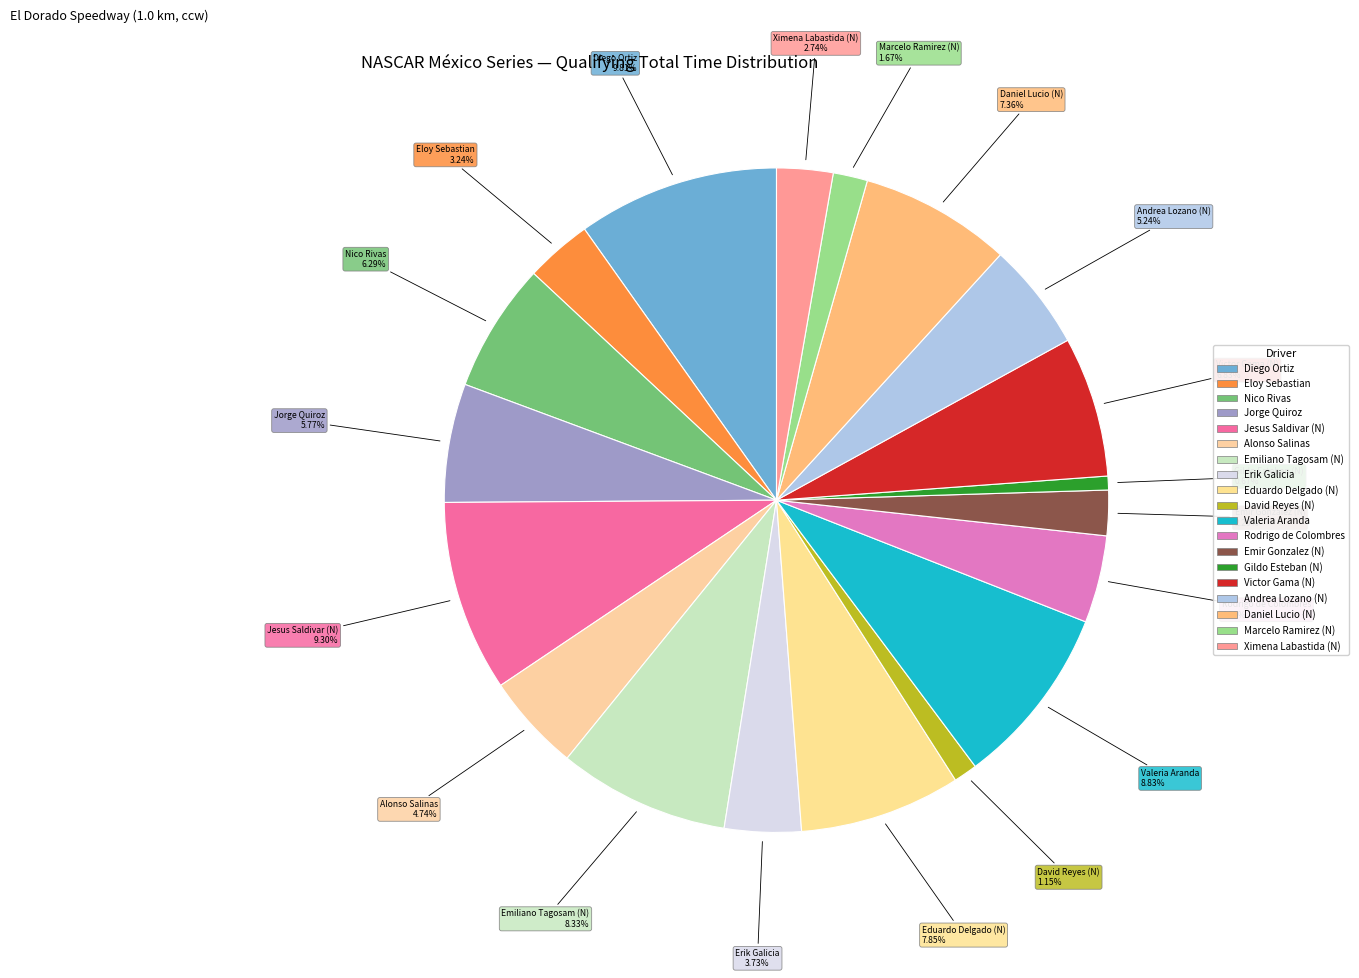

Count the number of slices in the pie.

19